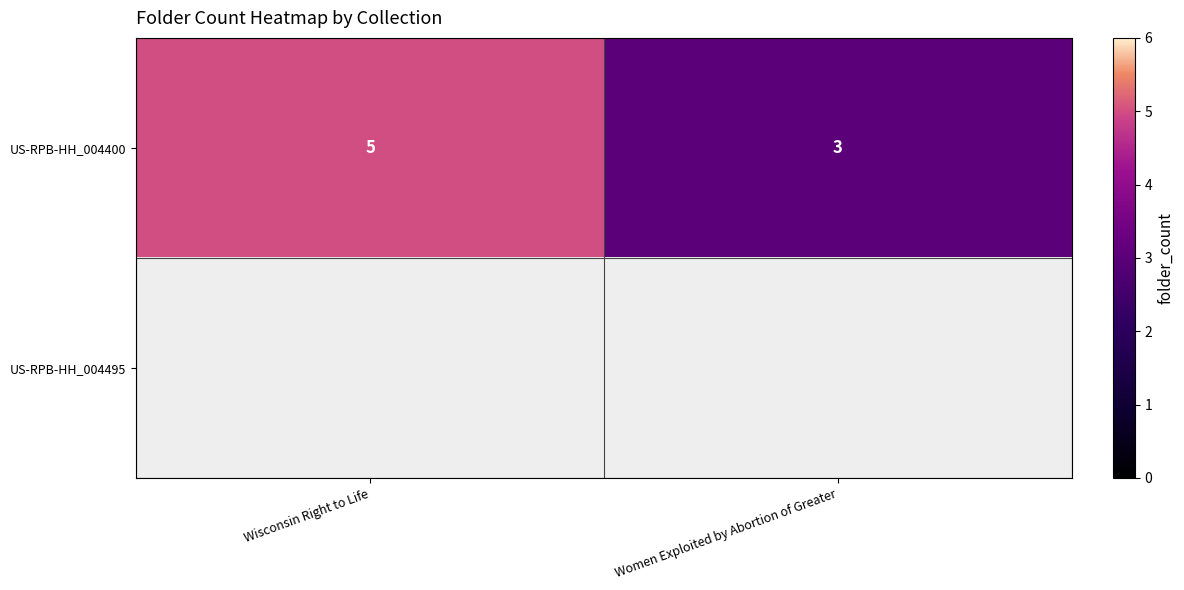

The US-RPB-HH_004400 series shows 2 at Women Exploited by Abortion of Greater. True or false?

False